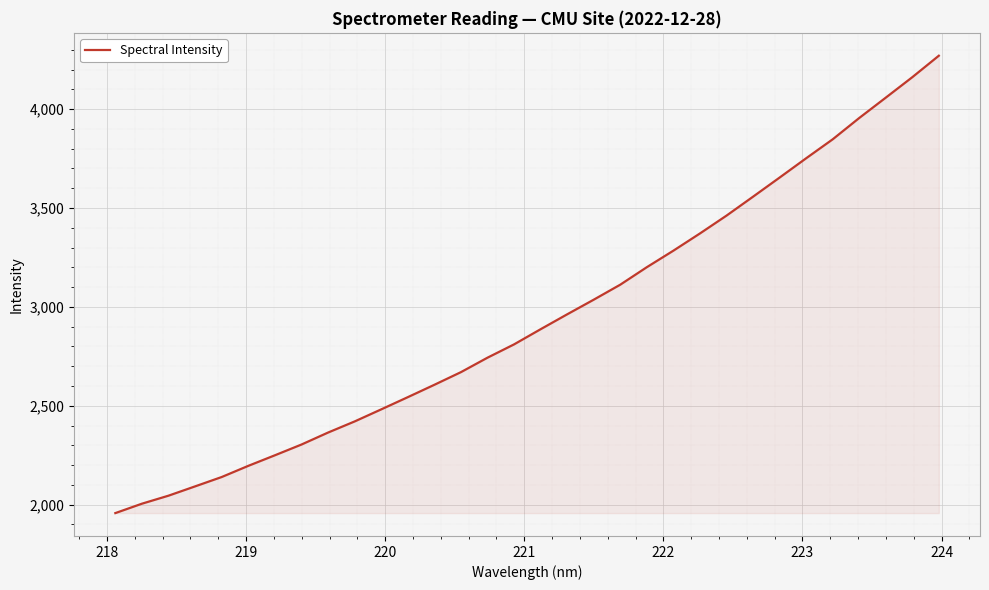

What is the difference between the maximum and minimum values?

2312.4